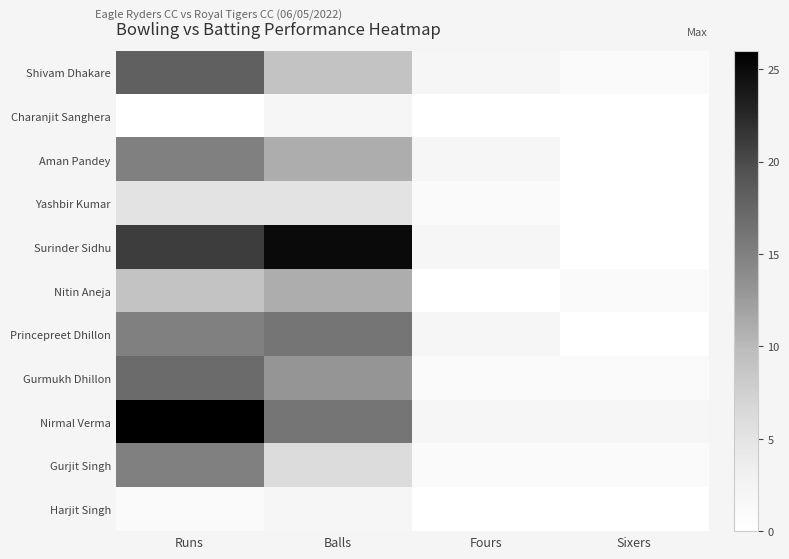

Rank the series by their maximum value, from highest to lowest.

Nirmal Verma, Surinder Sidhu, Shivam Dhakare, Gurmukh Dhillon, Princepreet Dhillon, Aman Pandey, Gurjit Singh, Nitin Aneja, Yashbir Kumar, Charanjit Sanghera, Harjit Singh